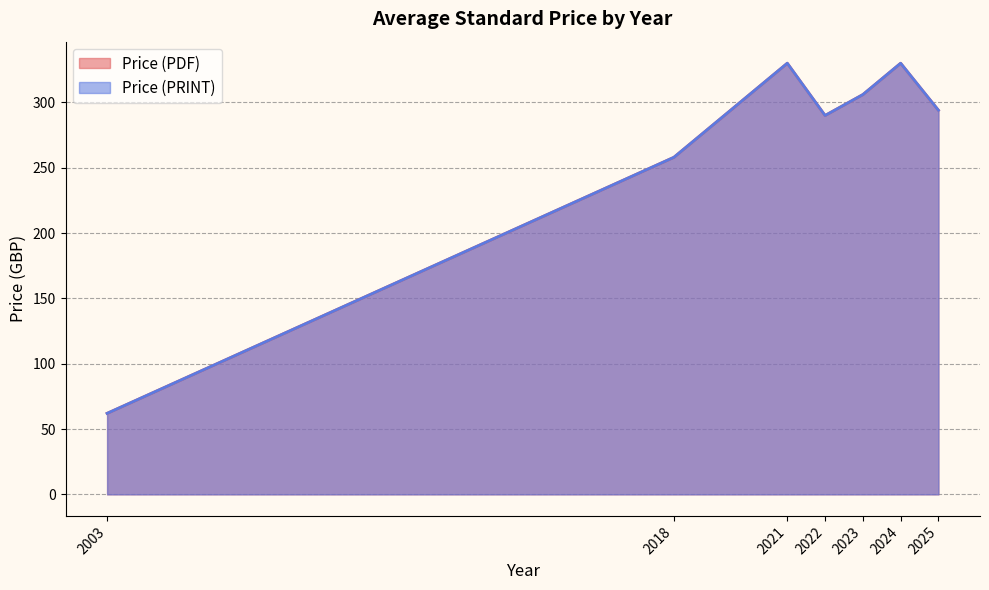

True or false: Price (PDF) and Price (PRINT) cross at least once.

False